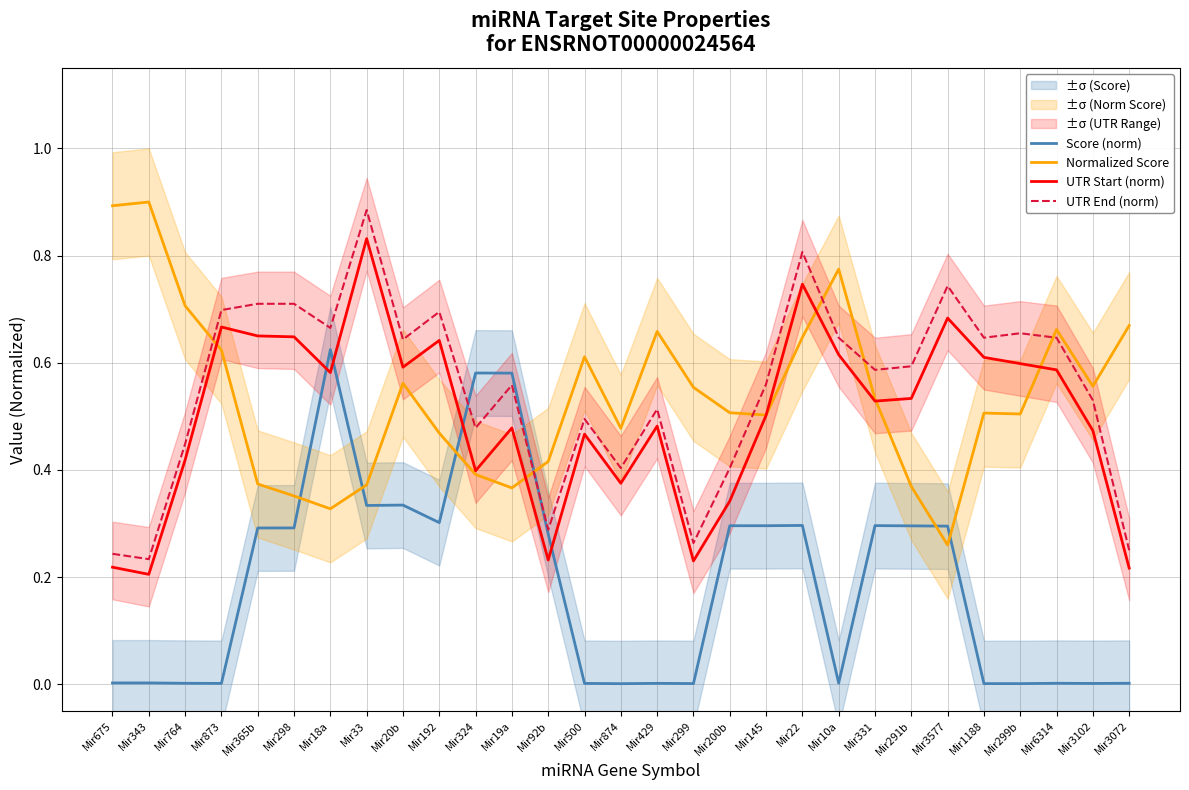

What position from the left is Mir19a?

12